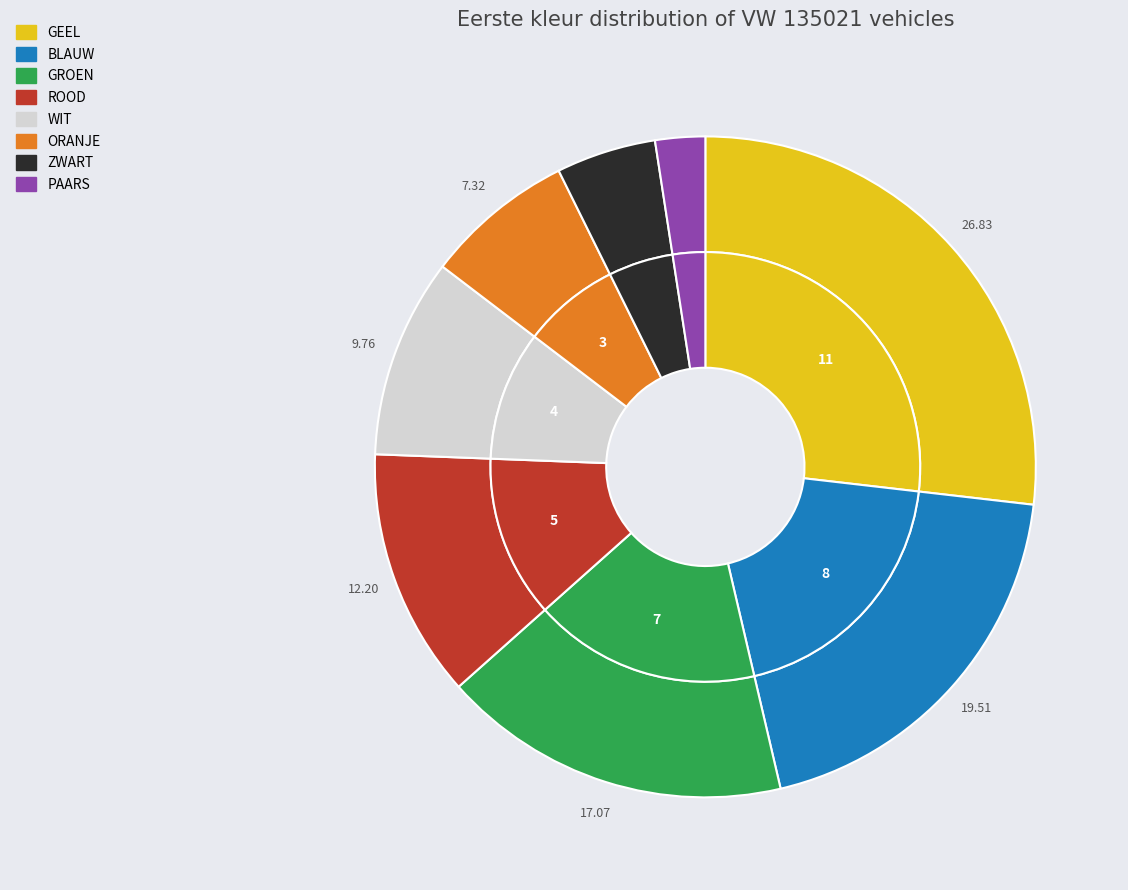

To the nearest percent, what portion does GROEN represent?

17%